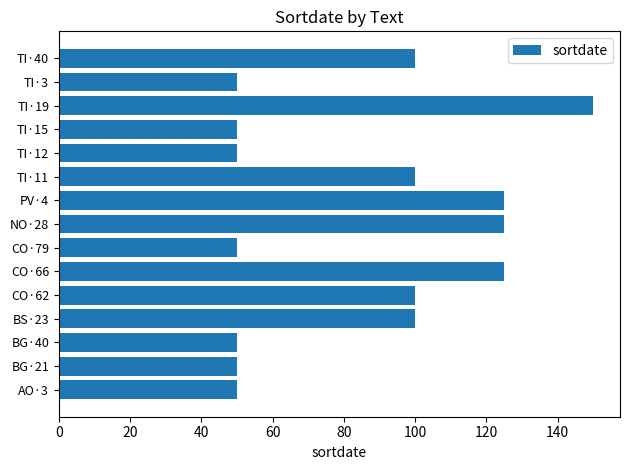

Reading bottom to top, list all the values displayed in this chart.

50	50	50	100	100	125	50	125	125	100	50	50	150	50	100